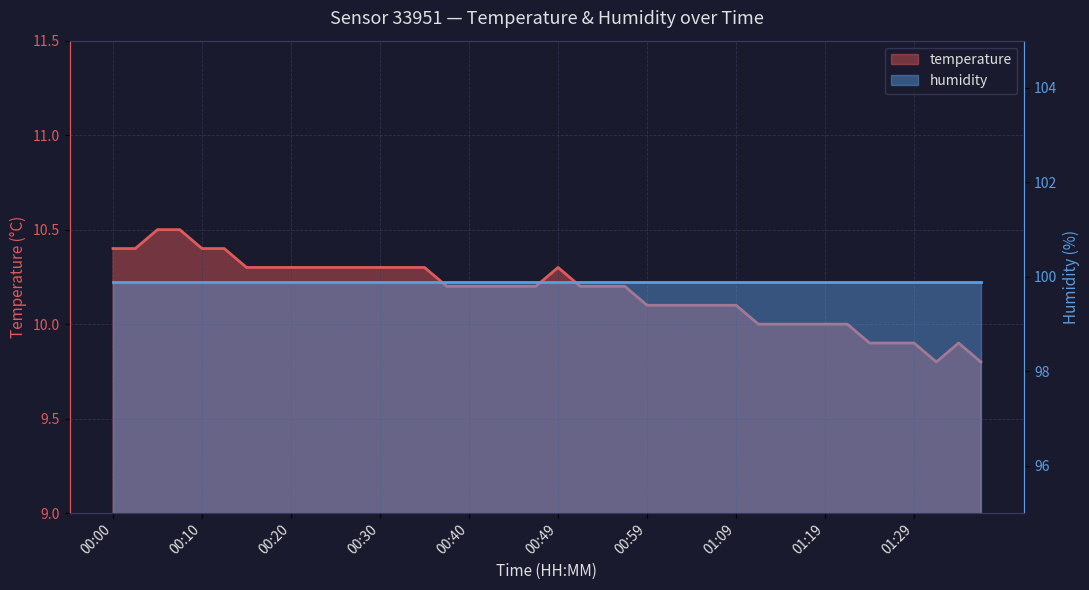

What position from the right is 00:30?

28